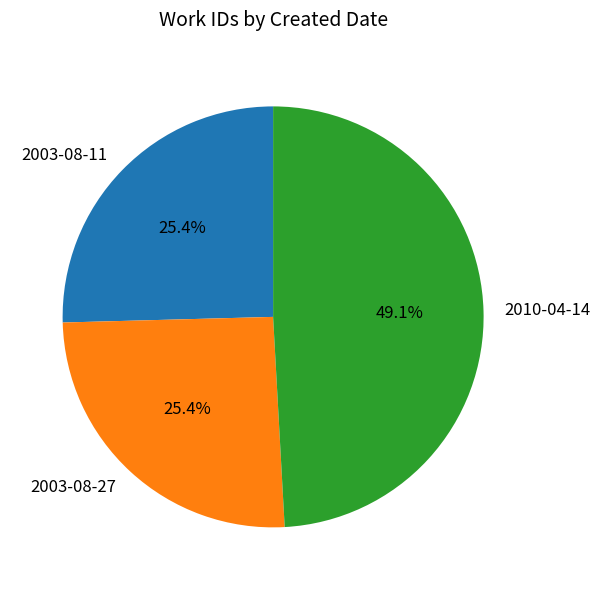

Count the number of slices in the pie.

3